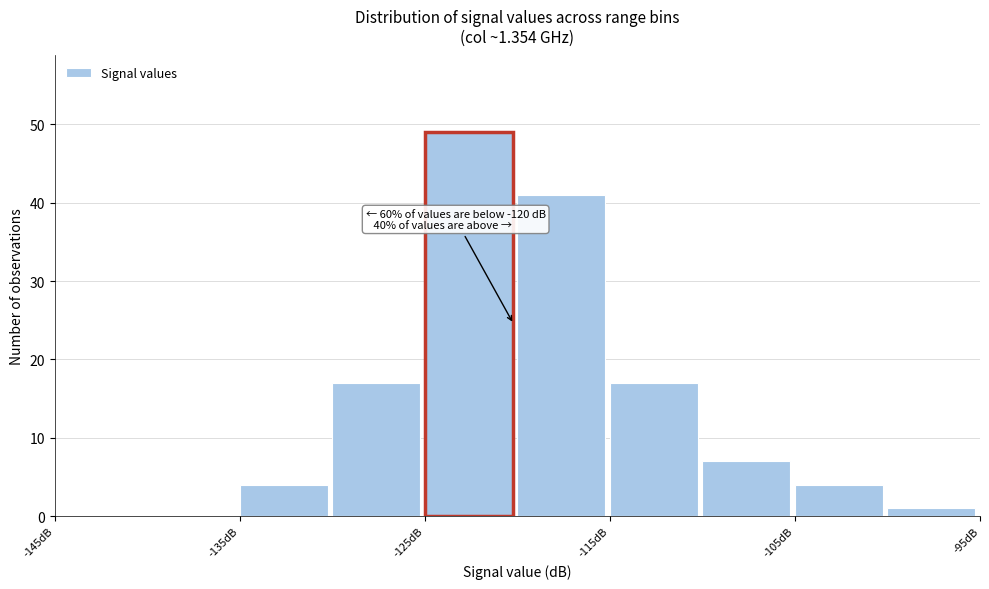

Which range on the x-axis has the tallest bar?

-125 to -120